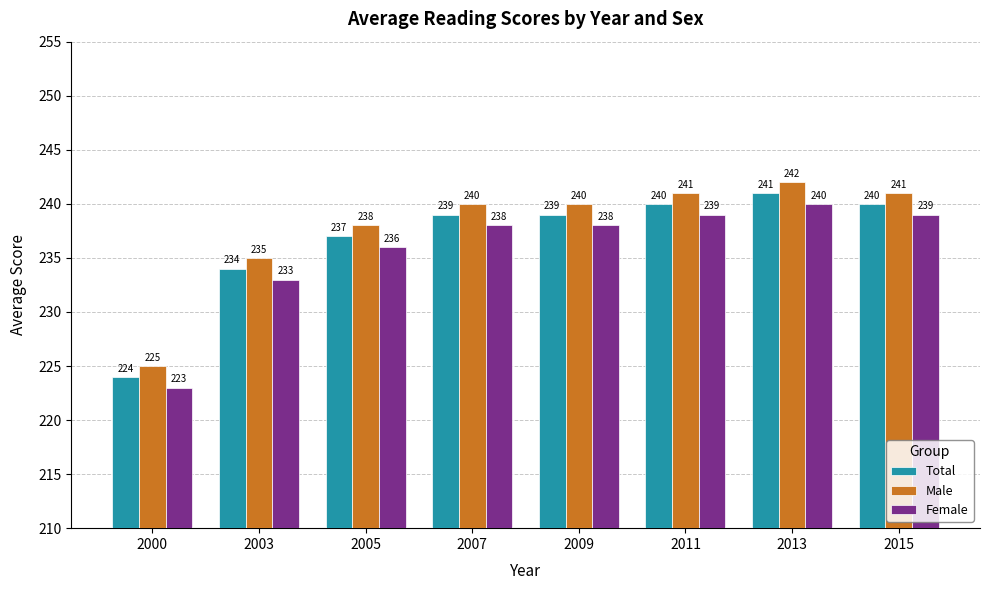

The value of Female at 2015 is 239. True or false?

True